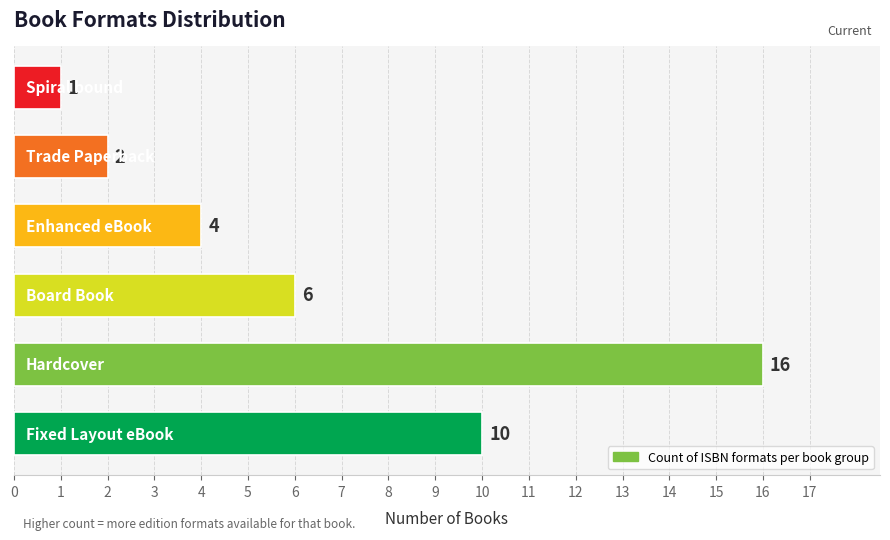

What is the difference between the maximum and second lowest values?

14